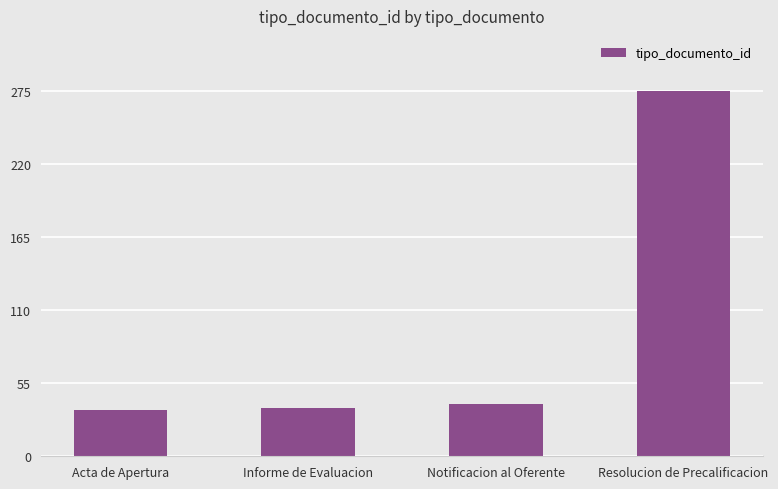

What is the difference between the maximum and minimum values?

240